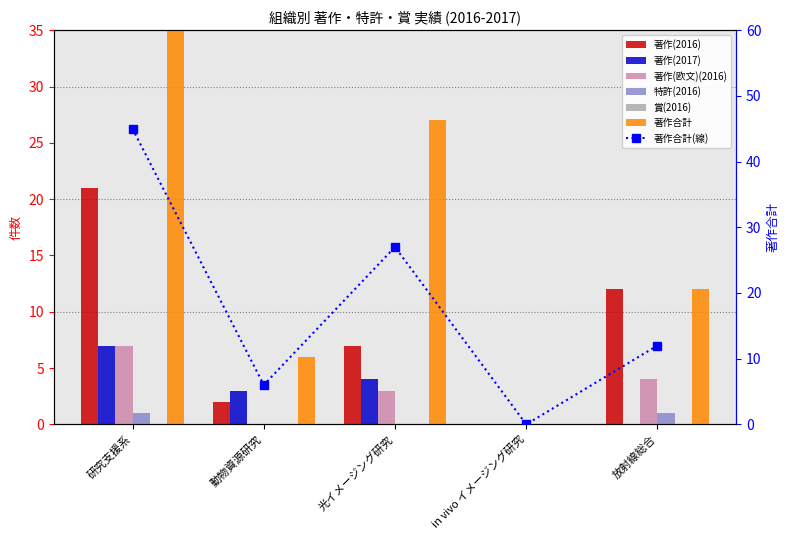

What is the greatest value displayed?

45